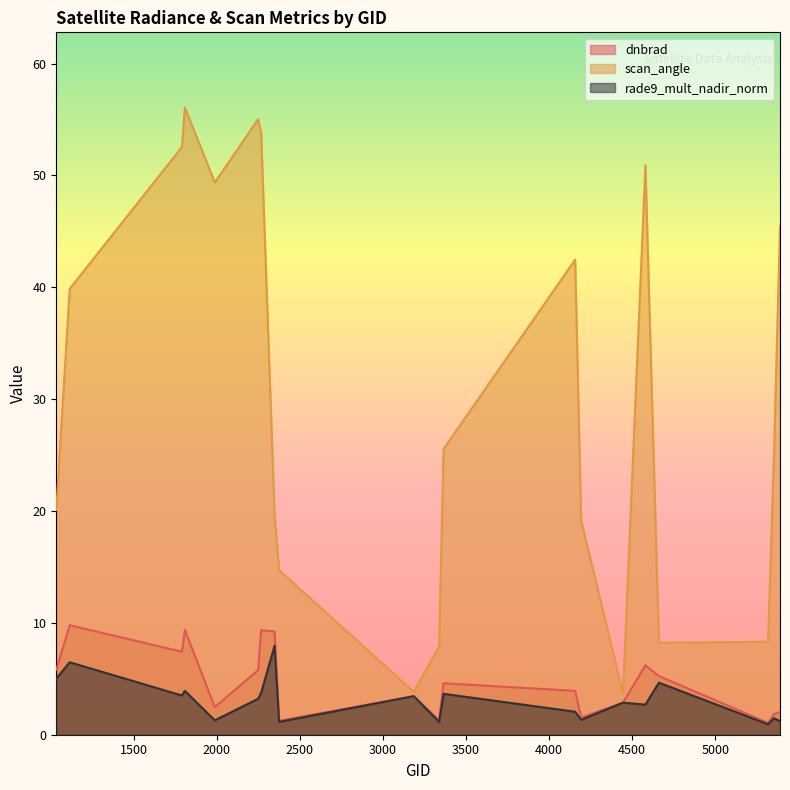

List the labels in order of dnbrad value, largest first.

1115, 1808, 2267, 2348, 1790, 4580, 1034, 2249, 4661, 3365, 4157, 3185, 4445, 1988, 5390, 5354, 4193, 3338, 2375, 5318